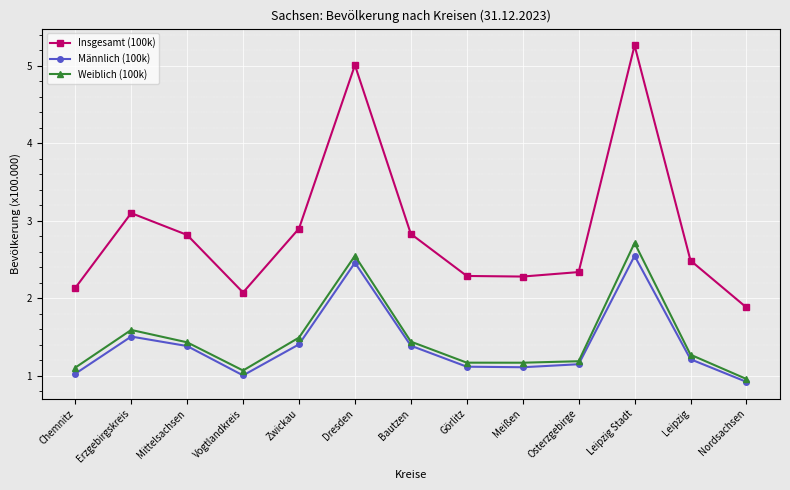

What is the label of the 2nd point from the left?

Erzgebirgskreis